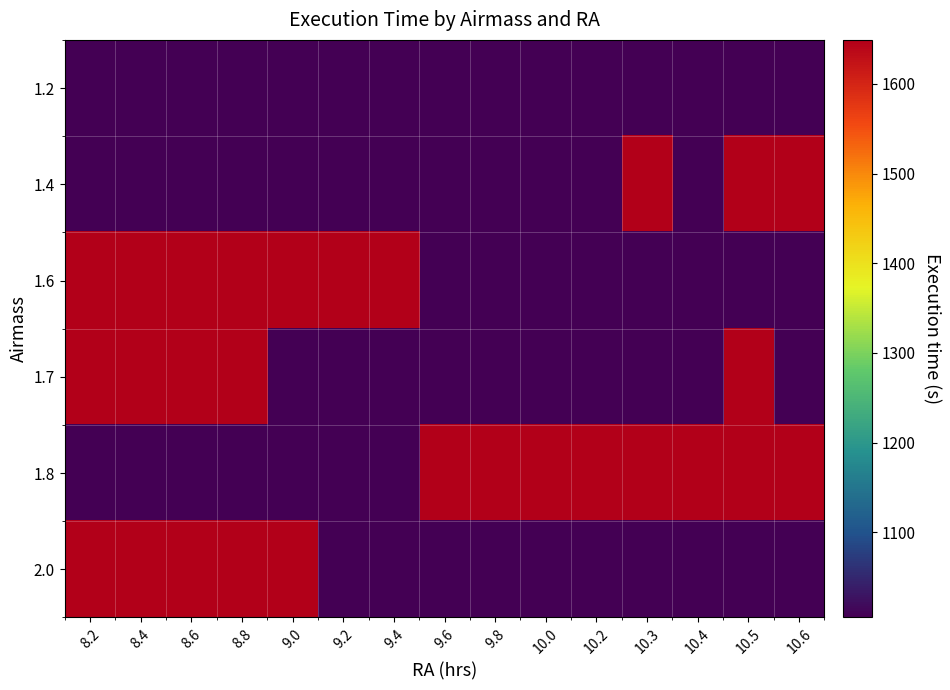

Reading left to right, list all the values displayed in this chart.

1.2: 8.2=1005	8.4=1005	8.6=1005	8.8=1005	9.0=1005	9.2=1005	9.4=1005	9.6=1005	9.8=1005	10.0=1005	10.2=1005	10.3=1005	10.4=1005	10.5=1005	10.6=1005
1.4: 8.2=1005	8.4=1005	8.6=1005	8.8=1005	9.0=1005	9.2=1005	9.4=1005	9.6=1005	9.8=1005	10.0=1005	10.2=1005	10.3=1649	10.4=1005	10.5=1649	10.6=1649
1.6: 8.2=1649	8.4=1649	8.6=1649	8.8=1649	9.0=1649	9.2=1649	9.4=1649	9.6=1005	9.8=1005	10.0=1005	10.2=1005	10.3=1005	10.4=1005	10.5=1005	10.6=1005
1.7: 8.2=1649	8.4=1649	8.6=1649	8.8=1649	9.0=1005	9.2=1005	9.4=1005	9.6=1005	9.8=1005	10.0=1005	10.2=1005	10.3=1005	10.4=1005	10.5=1649	10.6=1005
1.8: 8.2=1005	8.4=1005	8.6=1005	8.8=1005	9.0=1005	9.2=1005	9.4=1005	9.6=1649	9.8=1649	10.0=1649	10.2=1649	10.3=1649	10.4=1649	10.5=1649	10.6=1649
2.0: 8.2=1649	8.4=1649	8.6=1649	8.8=1649	9.0=1649	9.2=1005	9.4=1005	9.6=1005	9.8=1005	10.0=1005	10.2=1005	10.3=1005	10.4=1005	10.5=1005	10.6=1005